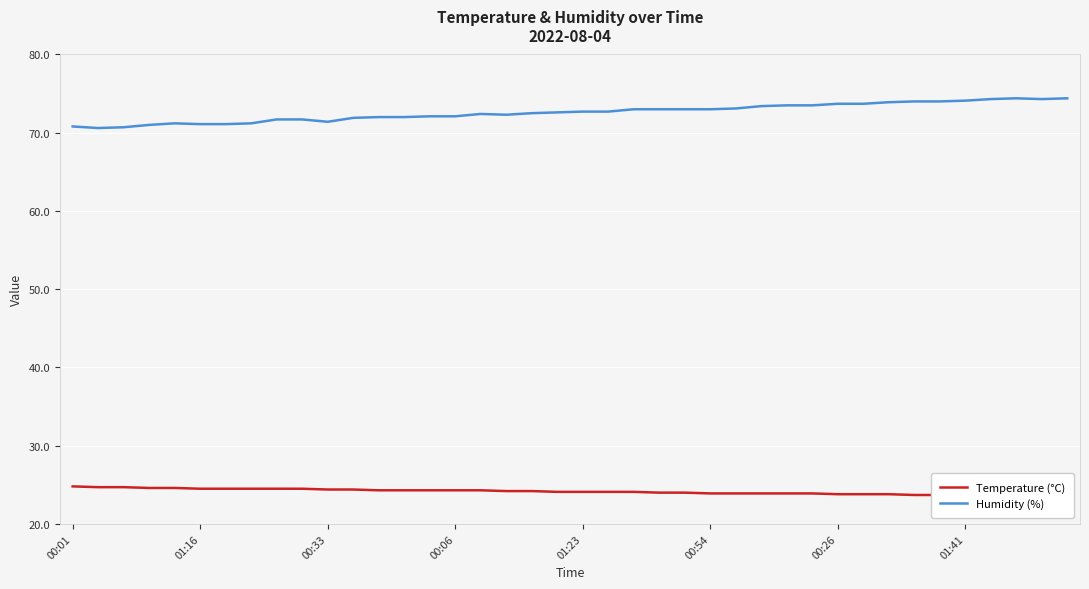

True or false: Temperature (°C) has more than 2 points higher than both neighbors.

False